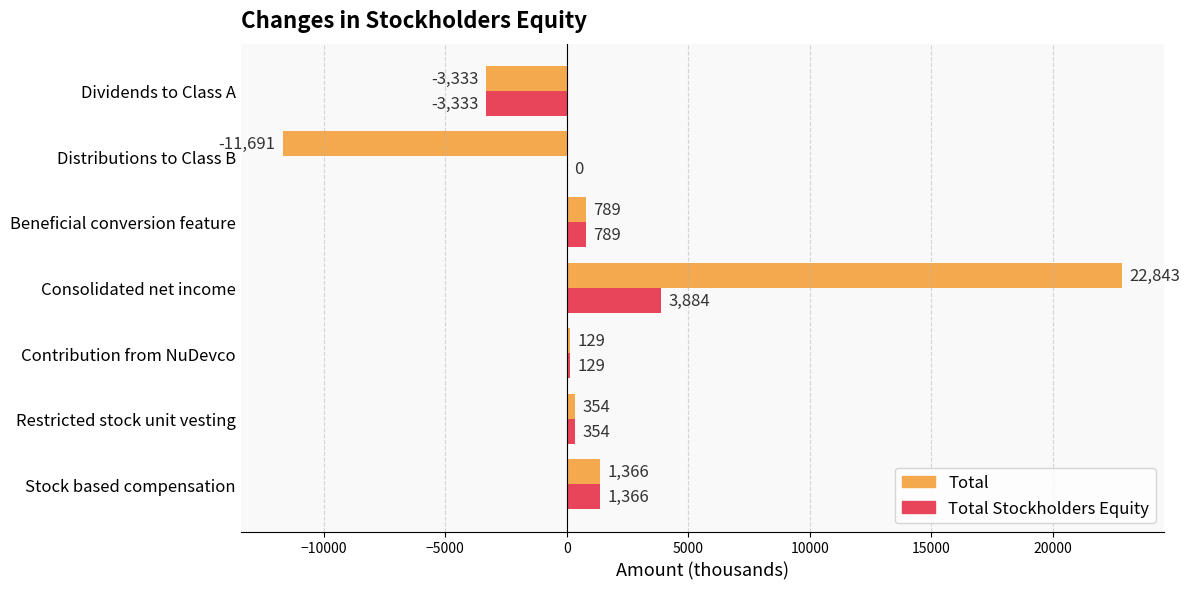

Where is Total Stockholders Equity nearest to the value 275?

Restricted stock unit vesting